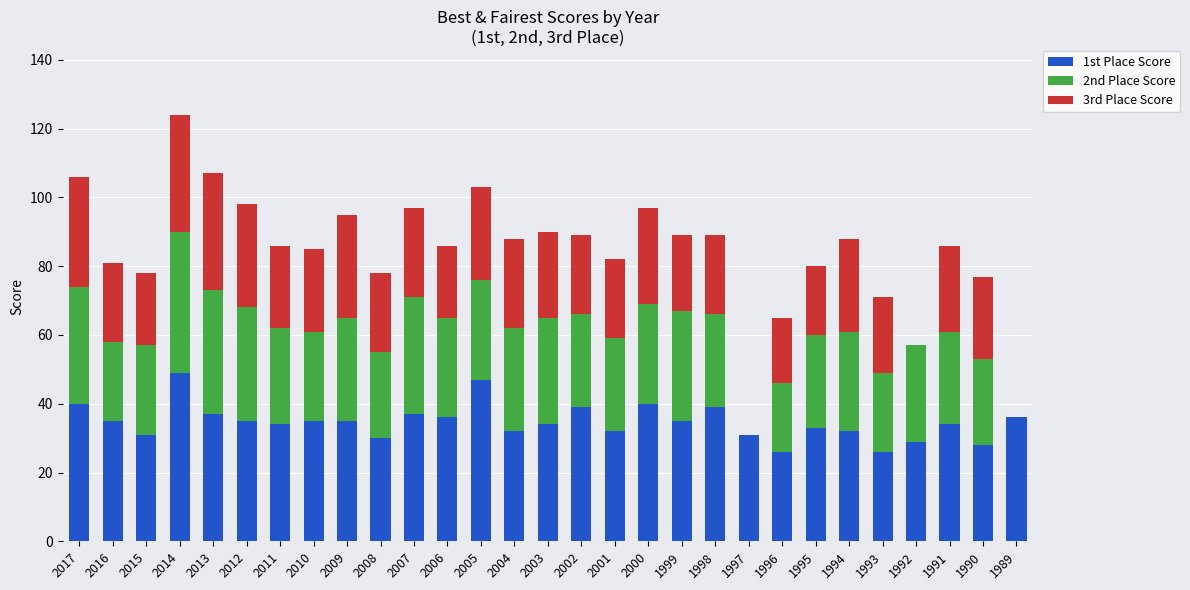

The 1st Place Score series shows 31 at 1997. True or false?

True